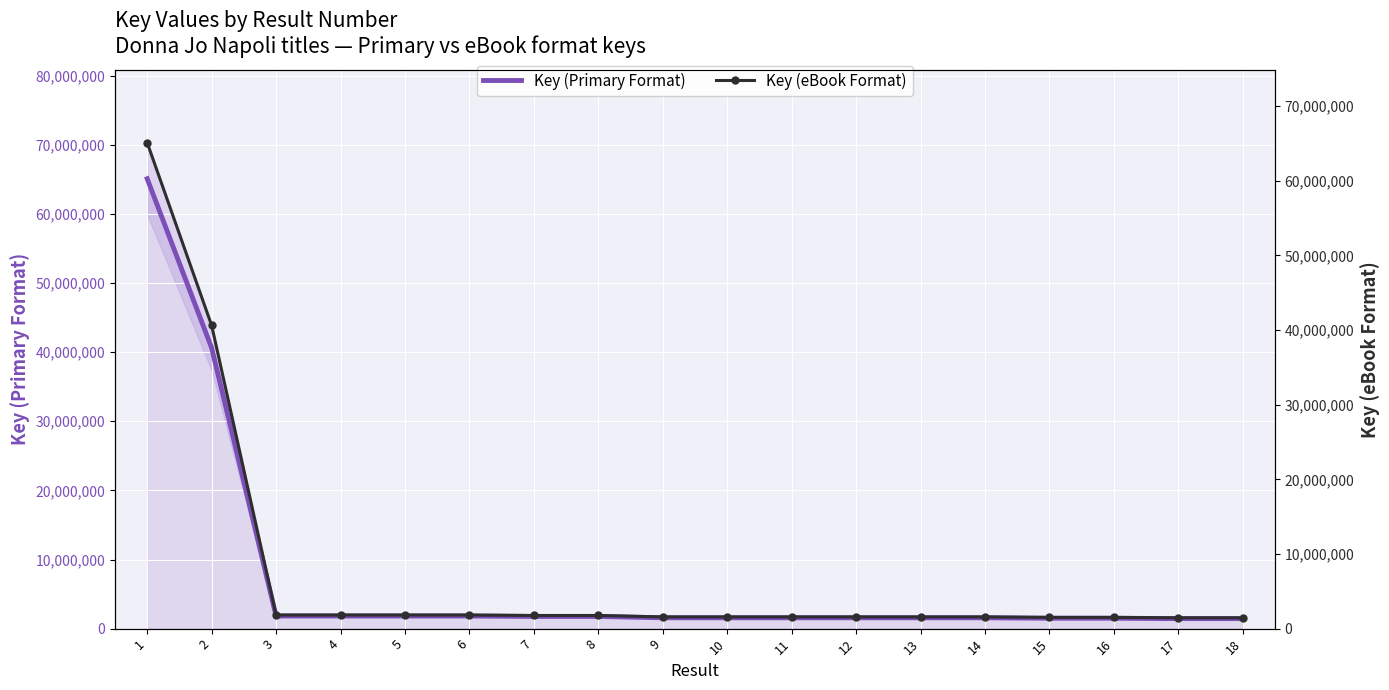

The Key (eBook Format) series shows 14416265 at 2. True or false?

False